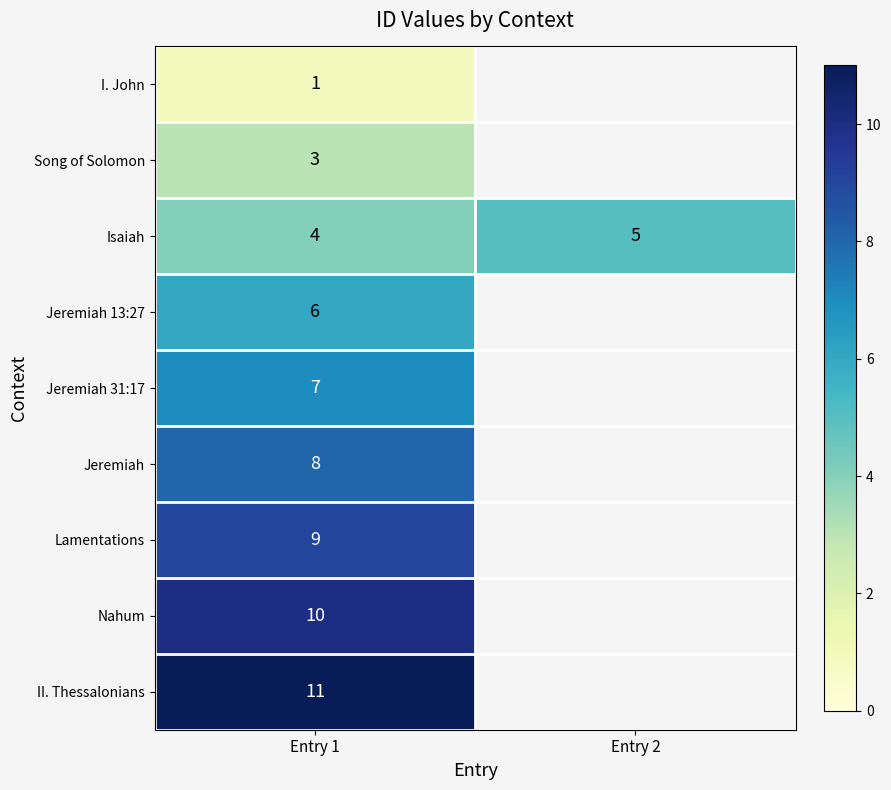

At how many categories does at least one series exceed 2?

2